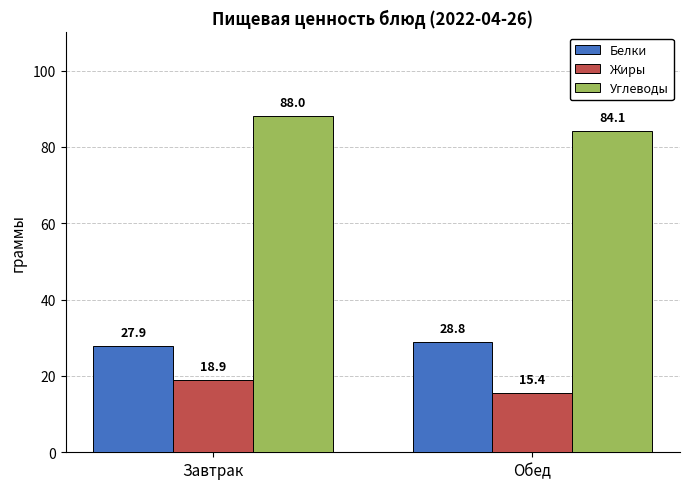

Which category has the lowest value in the Углеводы series?

Обед